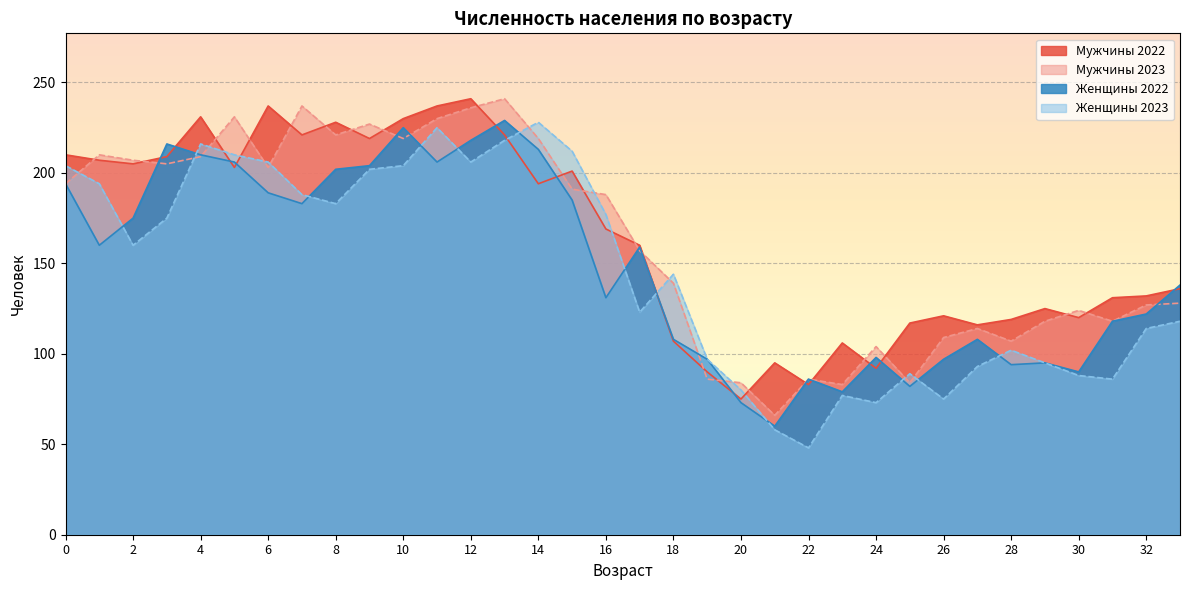

How many categories are shown in the chart?

34